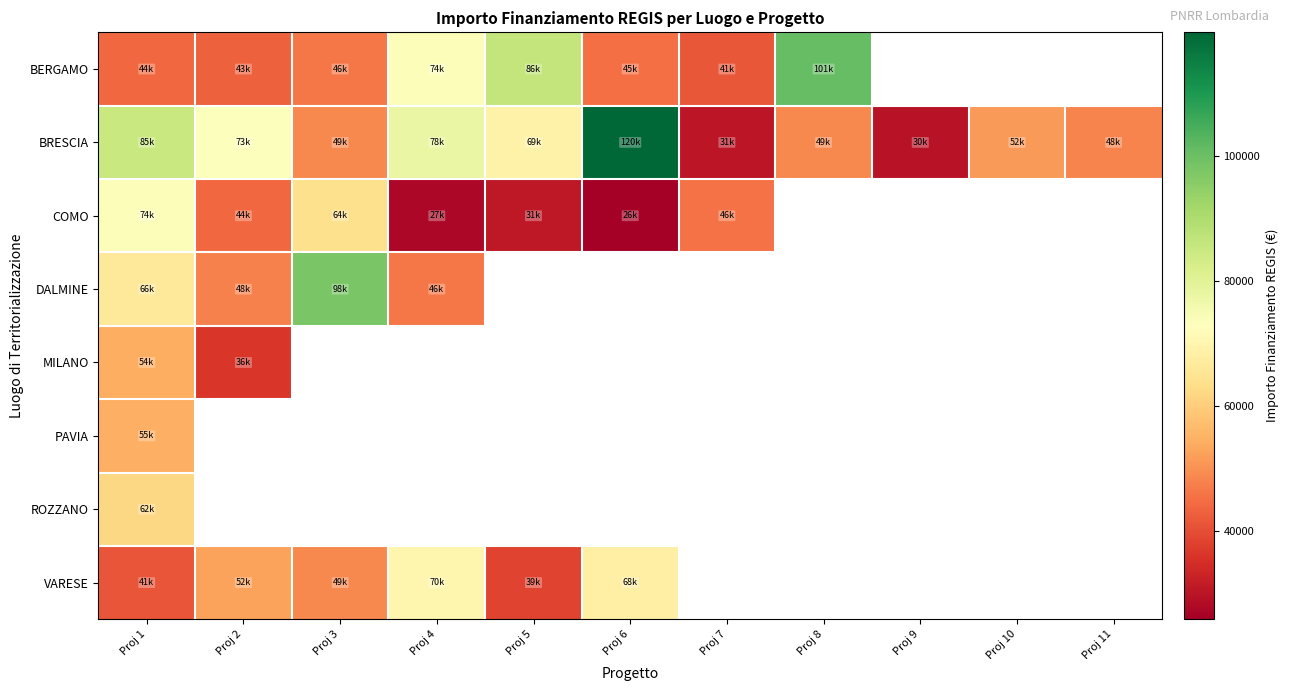

What is the maximum value for PAVIA?

54577.6